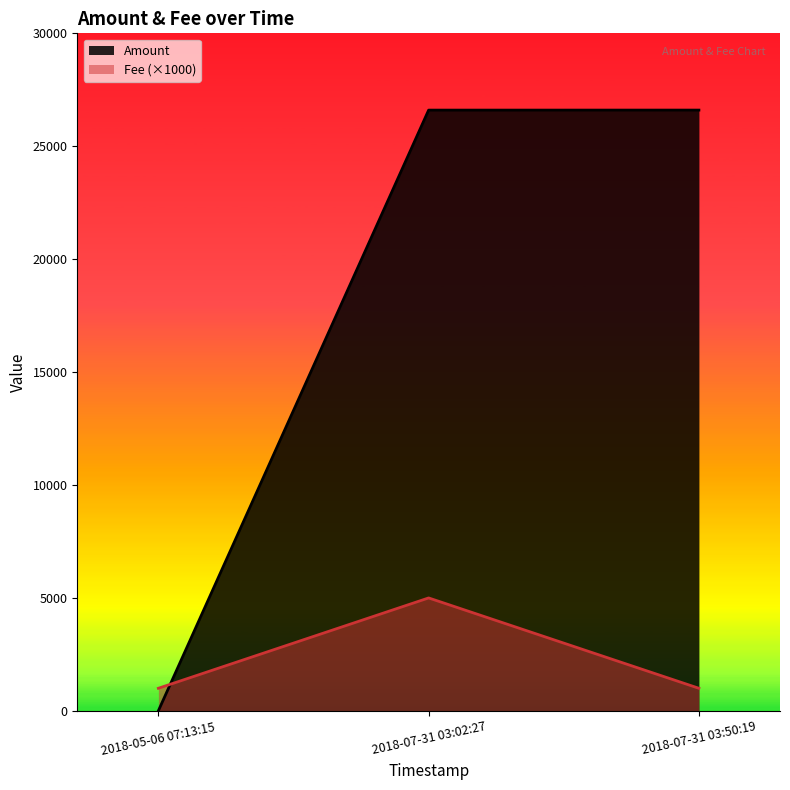

How many data points in Amount are above 26600?

1